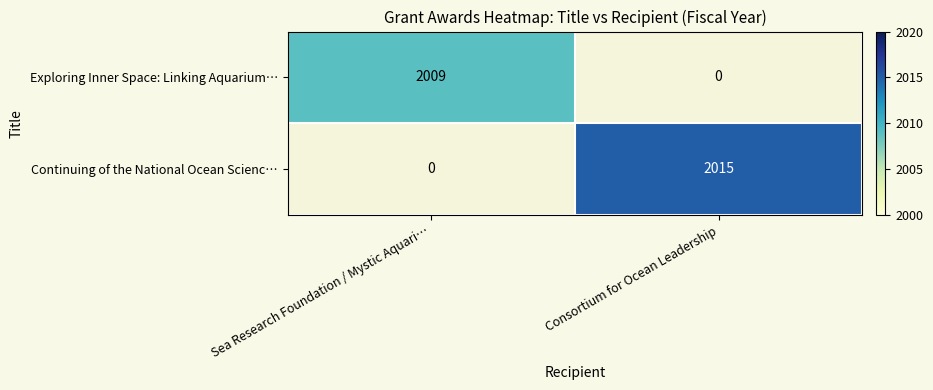

Is the value of Exploring Inner Space: Linking Aquarium… at Sea Research Foundation / Mystic Aquari… greater than the value of Continuing of the National Ocean Scienc… at Consortium for Ocean Leadership?

No